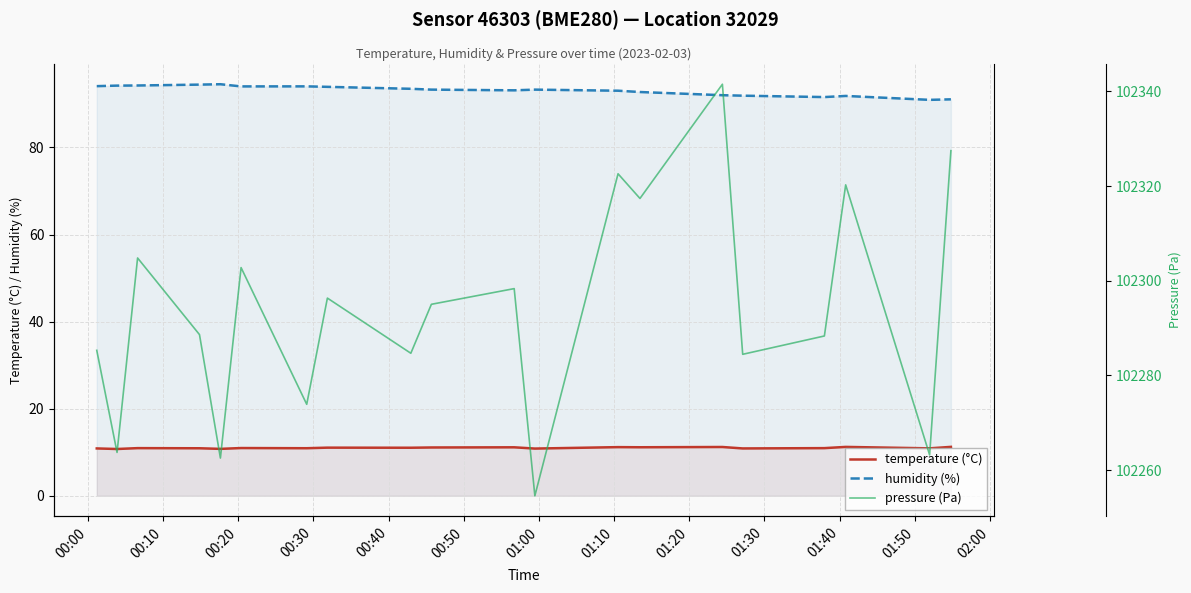

True or false: temperature (°C) and humidity (%) cross at least once.

False